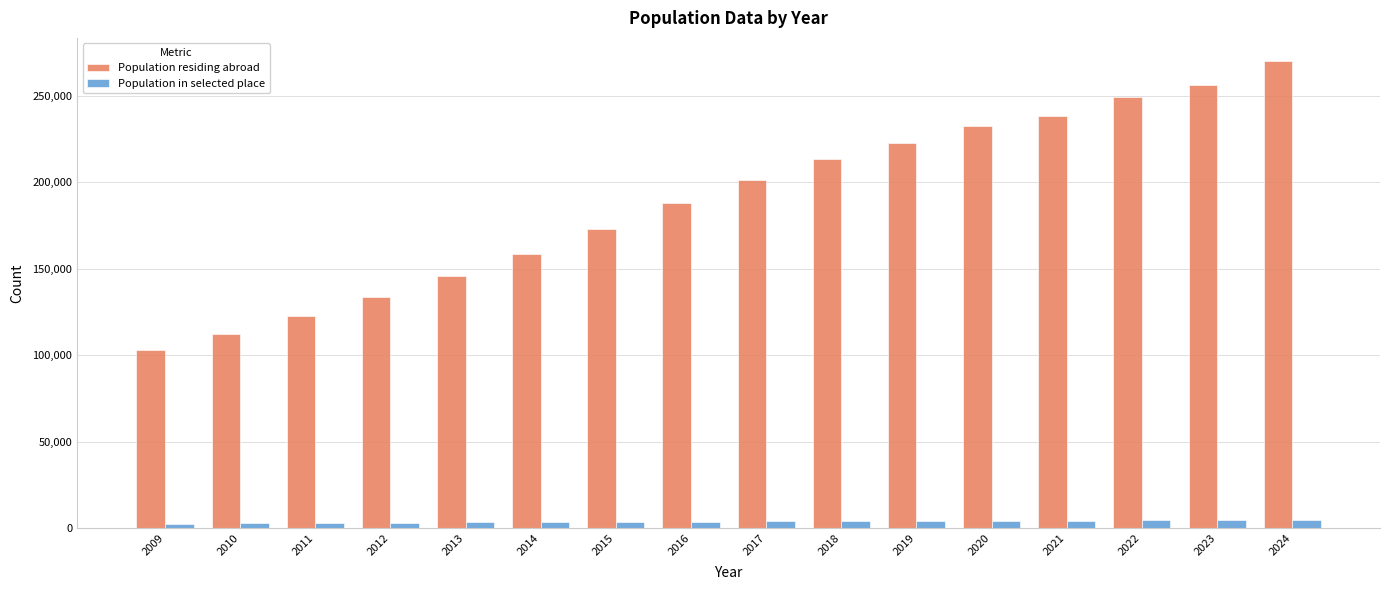

True or false: Population in selected place has a value of 3389 at 2013.

True